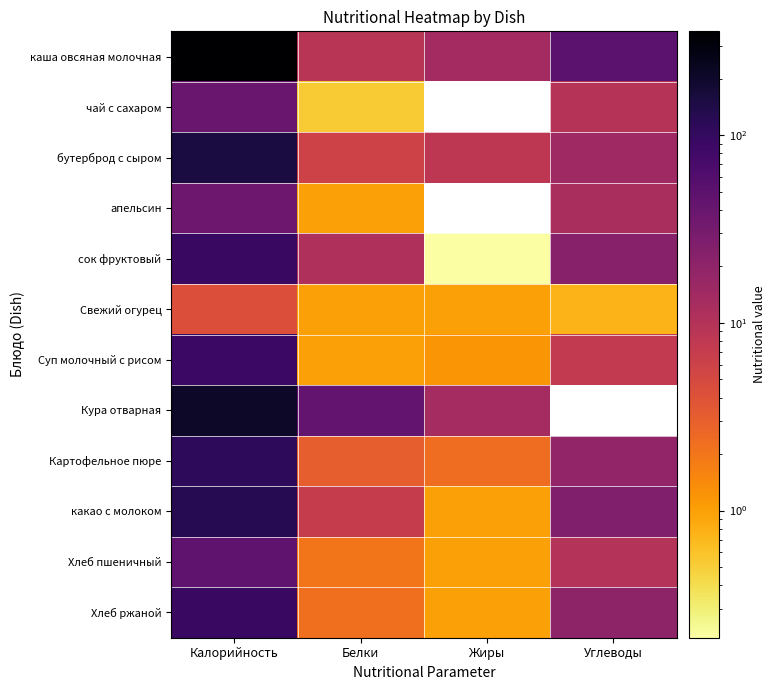

Rank the series by their maximum value, from highest to lowest.

каша овсяная молочная, Кура отварная, бутерброд с сыром, какао с молоком, Картофельное пюре, сок фруктовый, Хлеб ржаной, Суп молочный с рисом, Хлеб пшеничный, чай с сахаром, апельсин, Свежий огурец